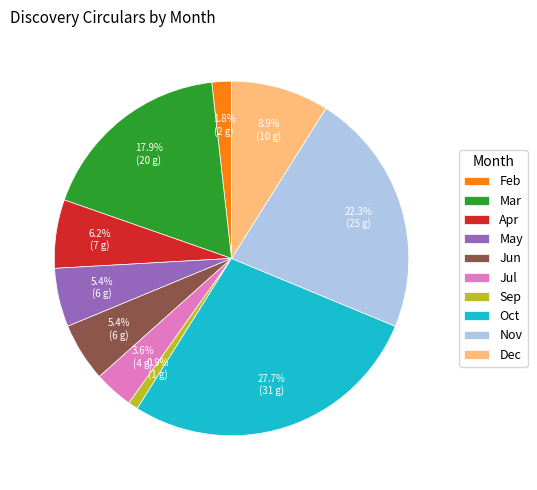

Is there a majority slice in this chart?

No